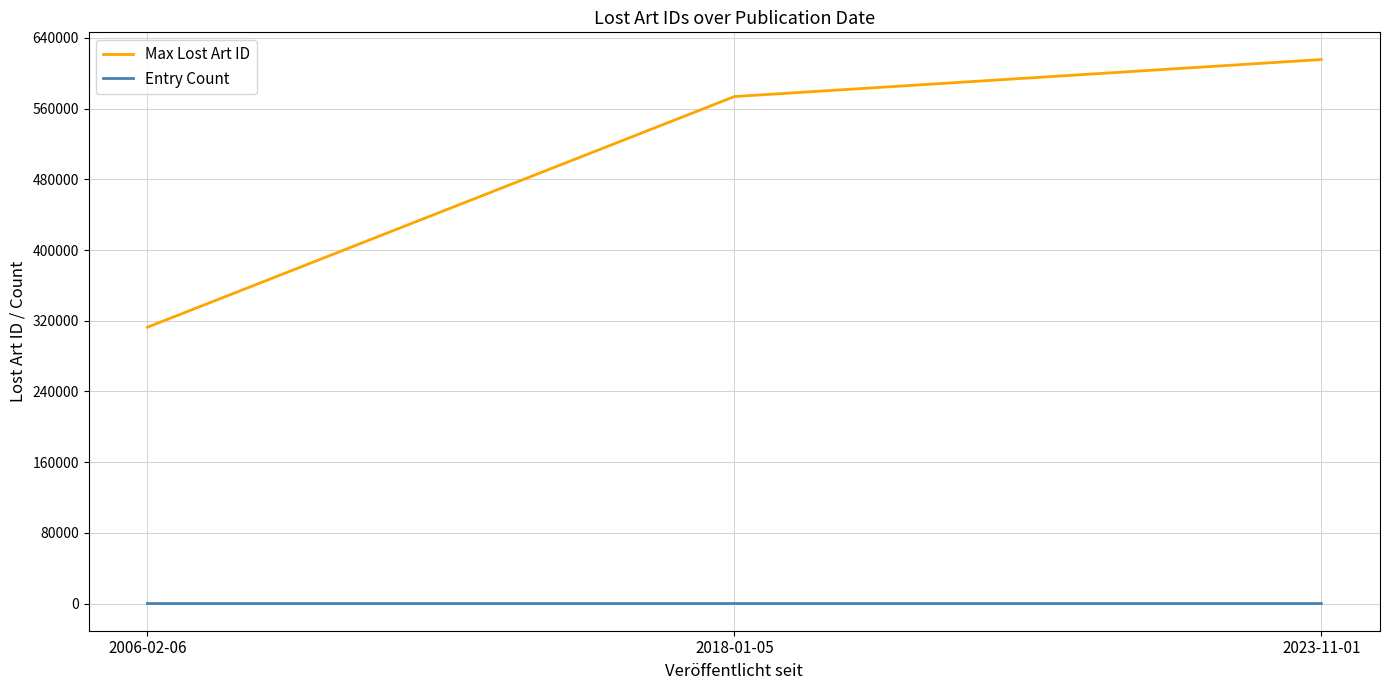

What is the sum of the Entry Count values at 2006-02-06 and 2023-11-01?

5